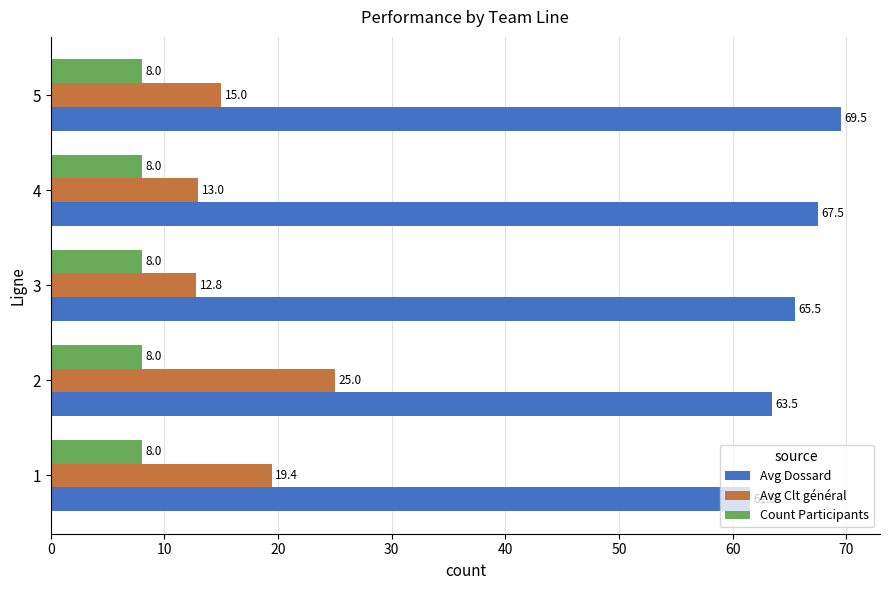

What is the maximum value for Avg Clt général?

25.0